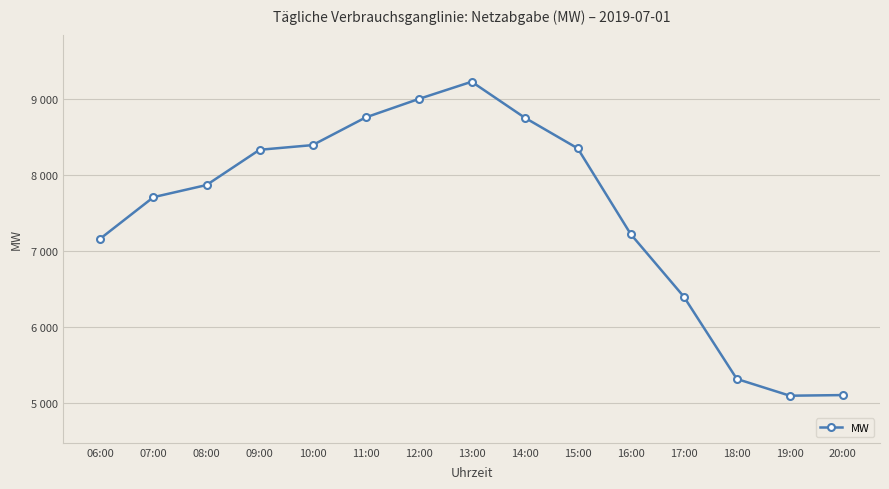

Rank the categories by value from lowest to highest.

19:00, 20:00, 18:00, 17:00, 06:00, 16:00, 07:00, 08:00, 09:00, 15:00, 10:00, 14:00, 11:00, 12:00, 13:00